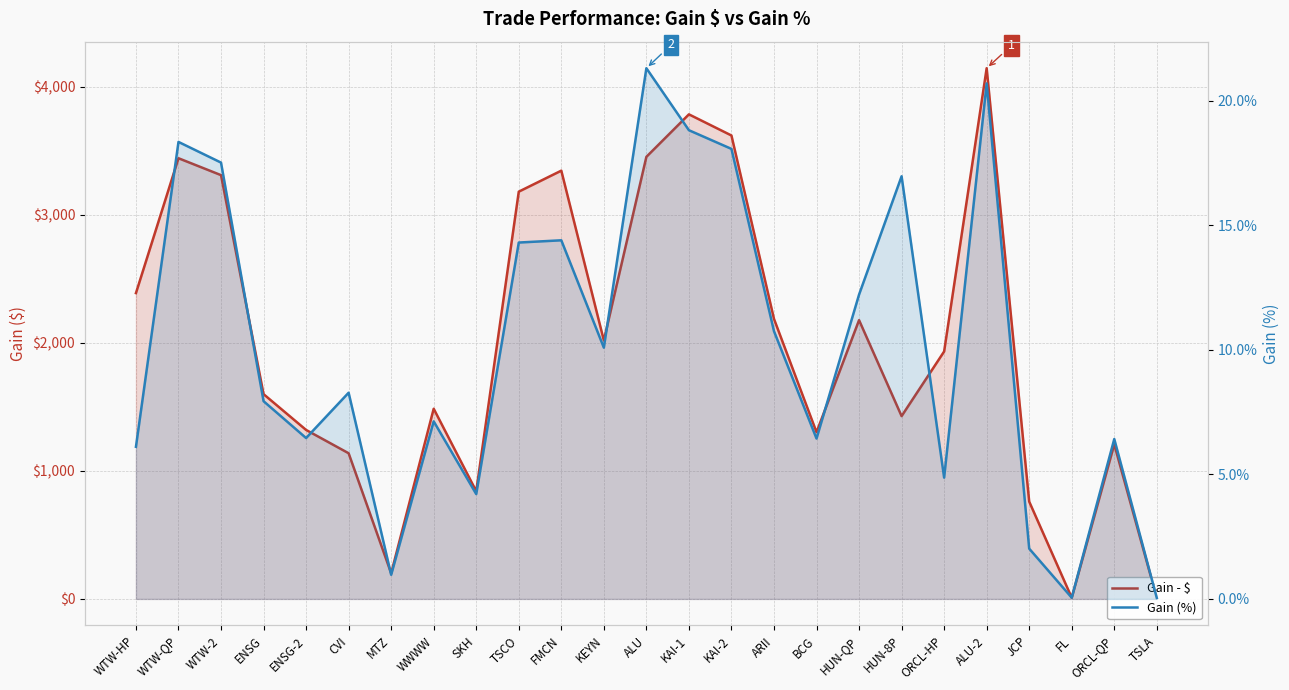

Is the value of Gain (%) at KAI-1 greater than the value of Gain - $ at ORCL-HP?

No